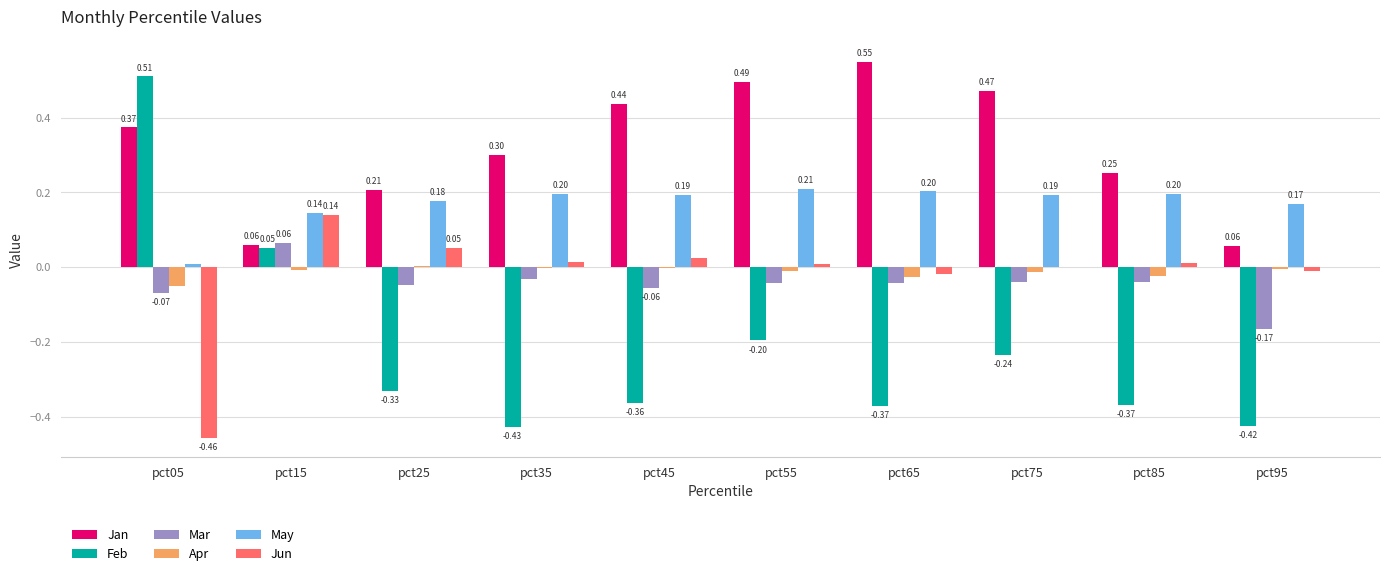

How many values in the Feb series exceed 0?

2